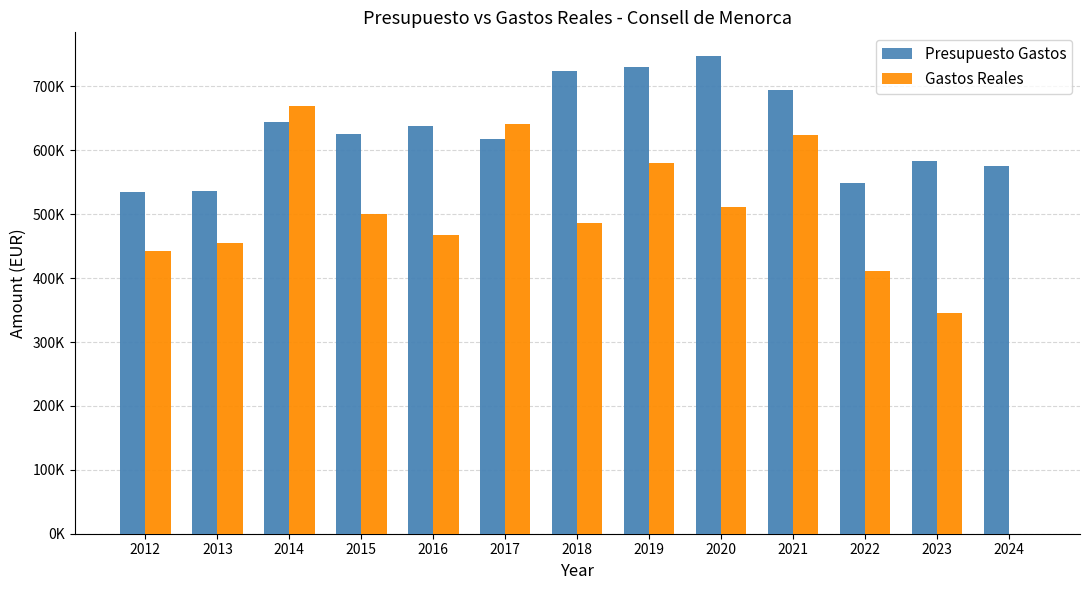

What is the value of the Presupuesto Gastos bar at the 4th from the left?

624862.0